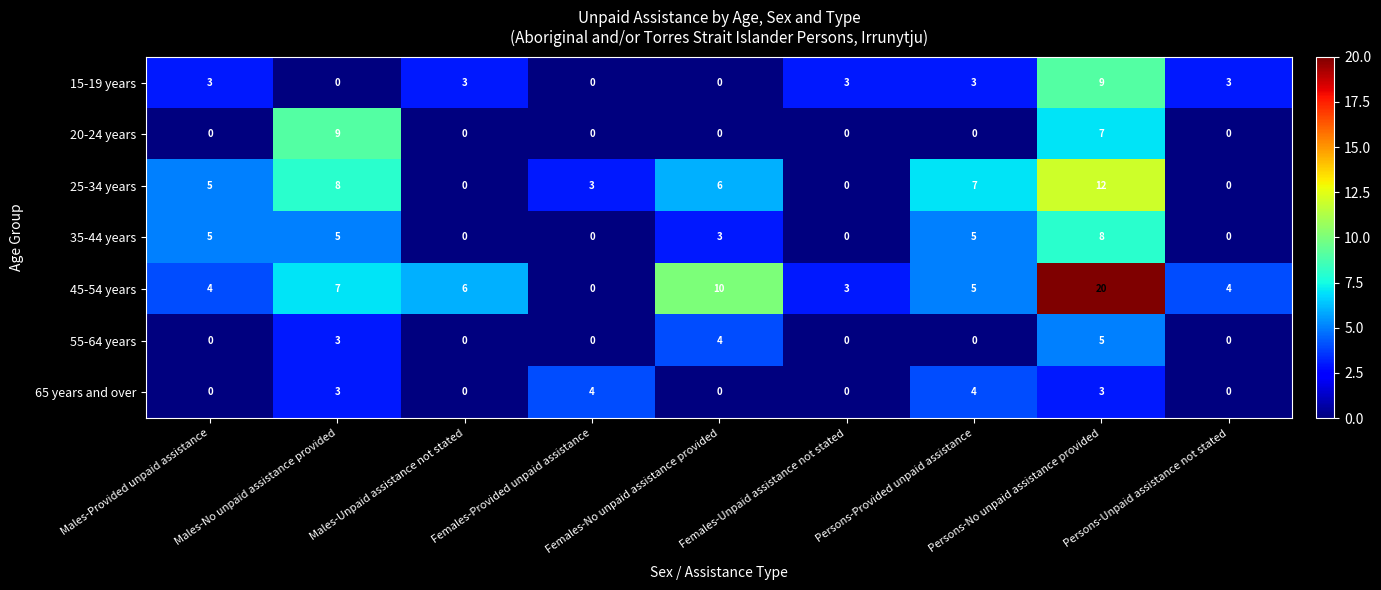

What is the highest value of the 55-64 years series?

5